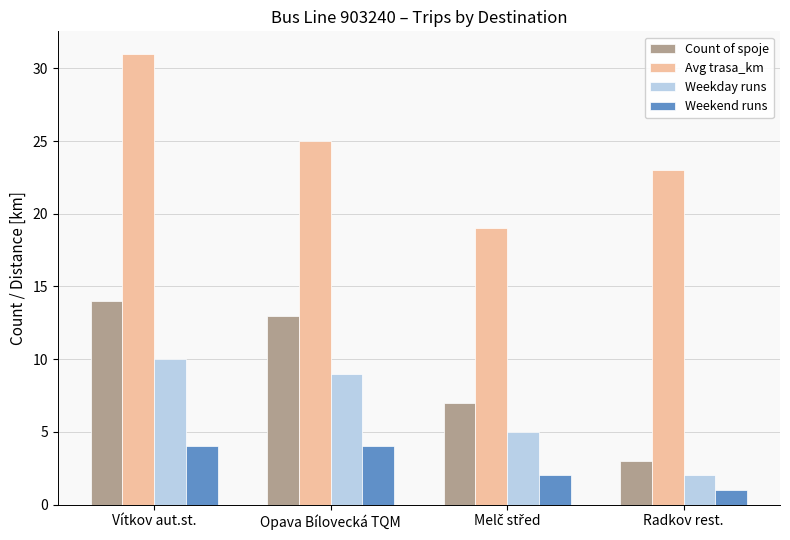

True or false: Count of spoje has a value of 2 at Radkov rest..

False